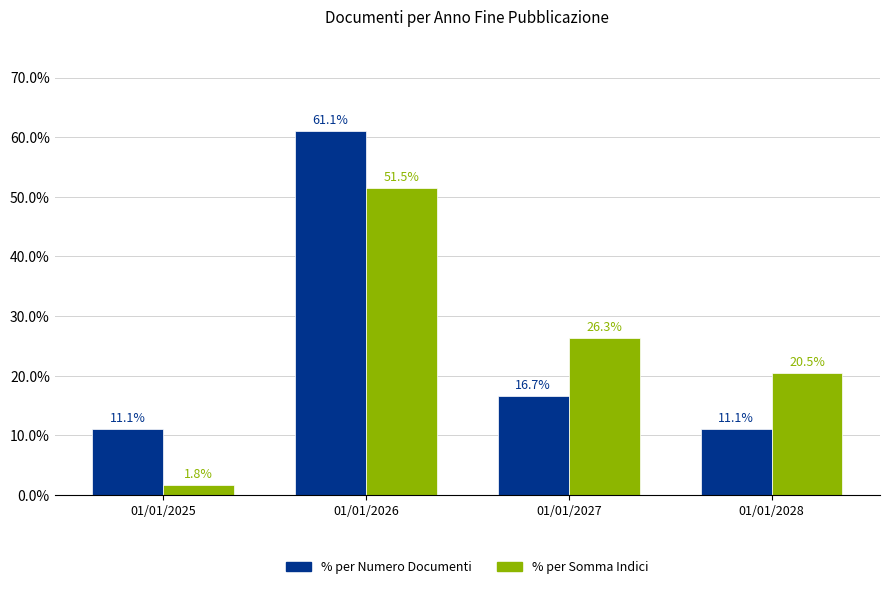

Rank the categories by % per Somma Indici value from highest to lowest.

01/01/2026, 01/01/2027, 01/01/2028, 01/01/2025